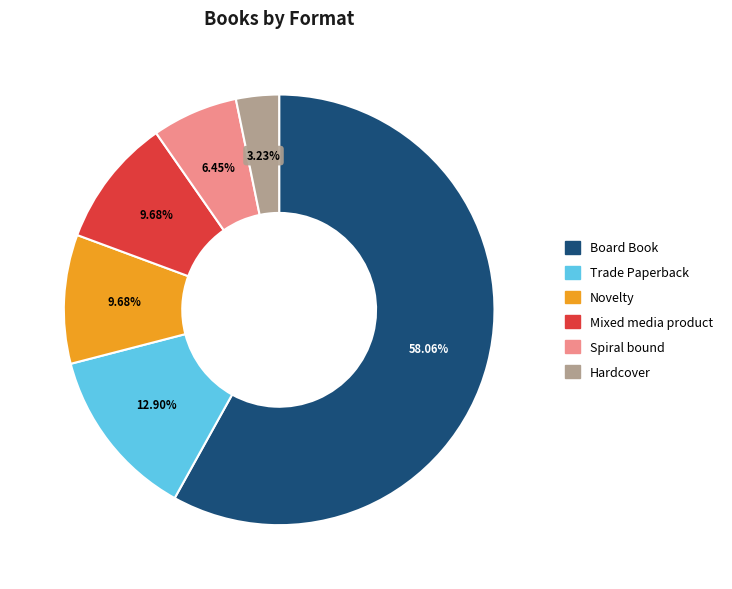

How many segments does this pie chart have?

6